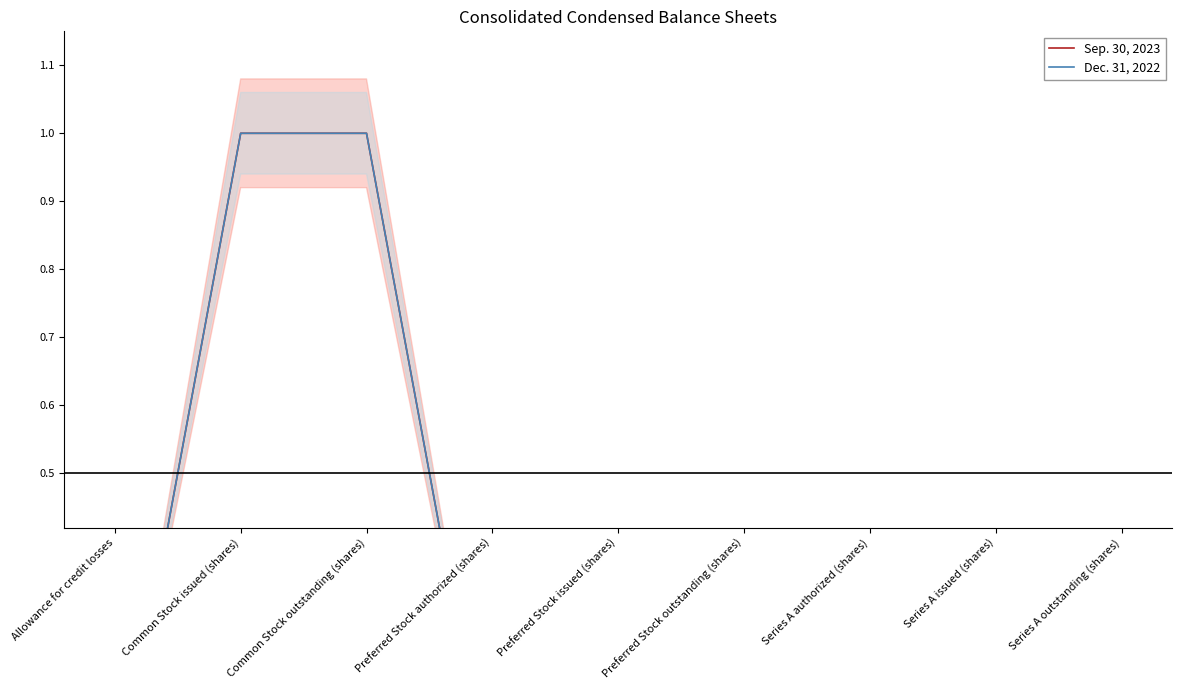

True or false: Sep. 30, 2023 and Dec. 31, 2022 cross at least once.

False